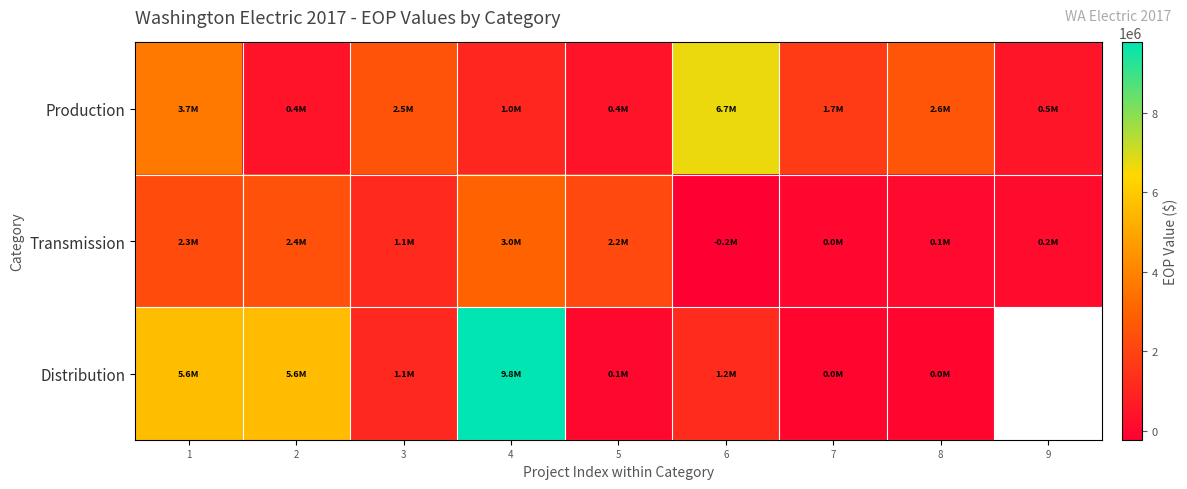

At which label is Production closest to 3542228?

1